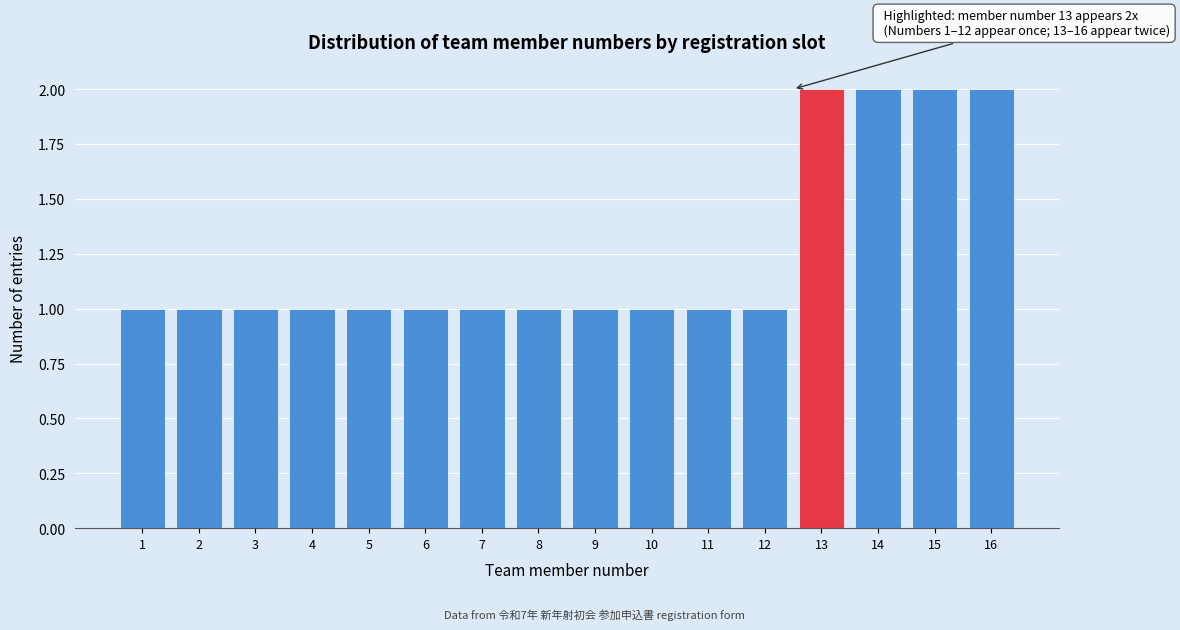

Reading right to left, what are all the values shown in this chart?

16=2	15=2	14=2	13=2	12=1	11=1	10=1	9=1	8=1	7=1	6=1	5=1	4=1	3=1	2=1	1=1